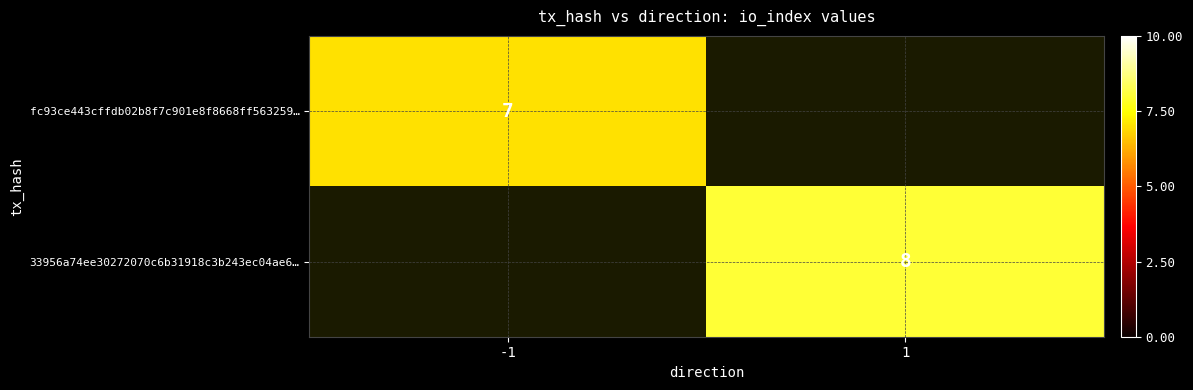

The value of 33956a74ee30272070c6b31918c3b243ec04ae6… at 1 is 8. True or false?

True